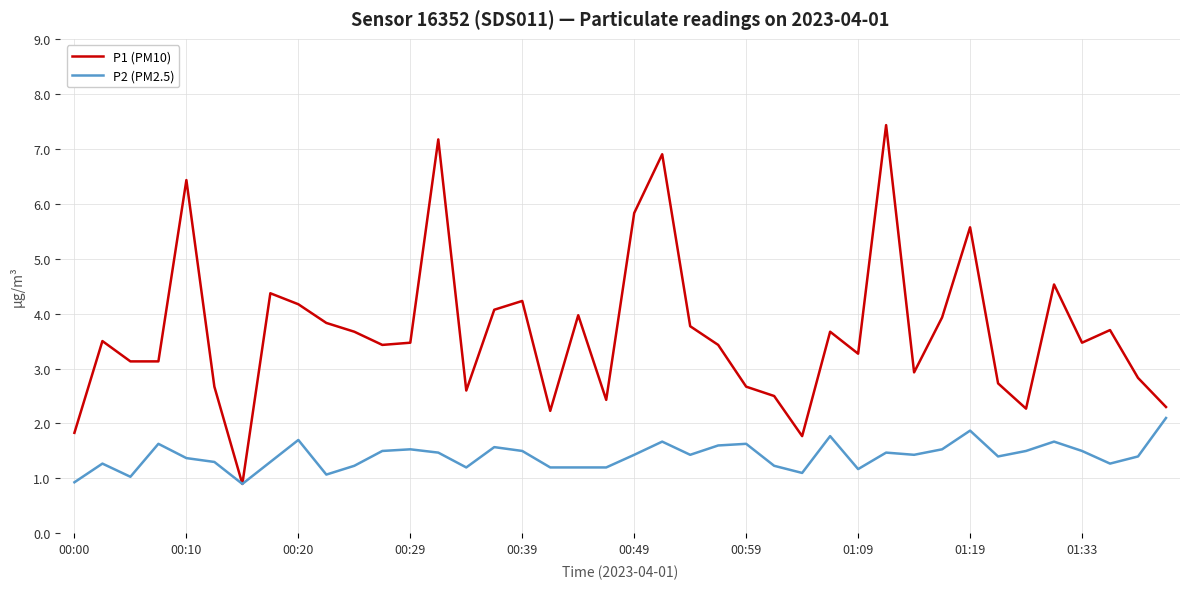

How many values in the P1 (PM10) series are below 3?

14